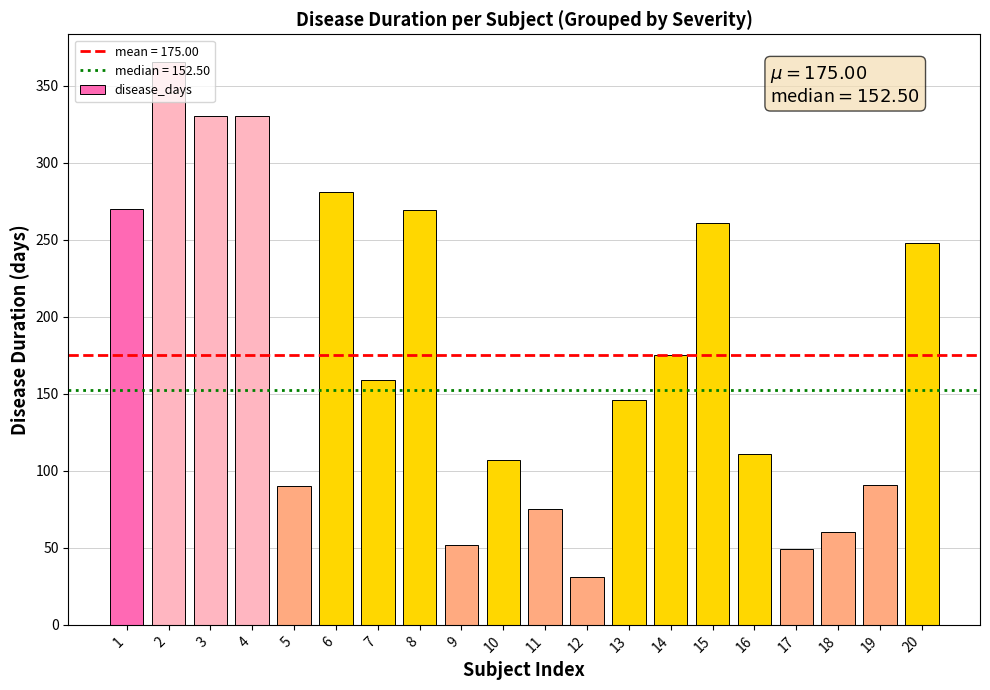

What is the average value?

175